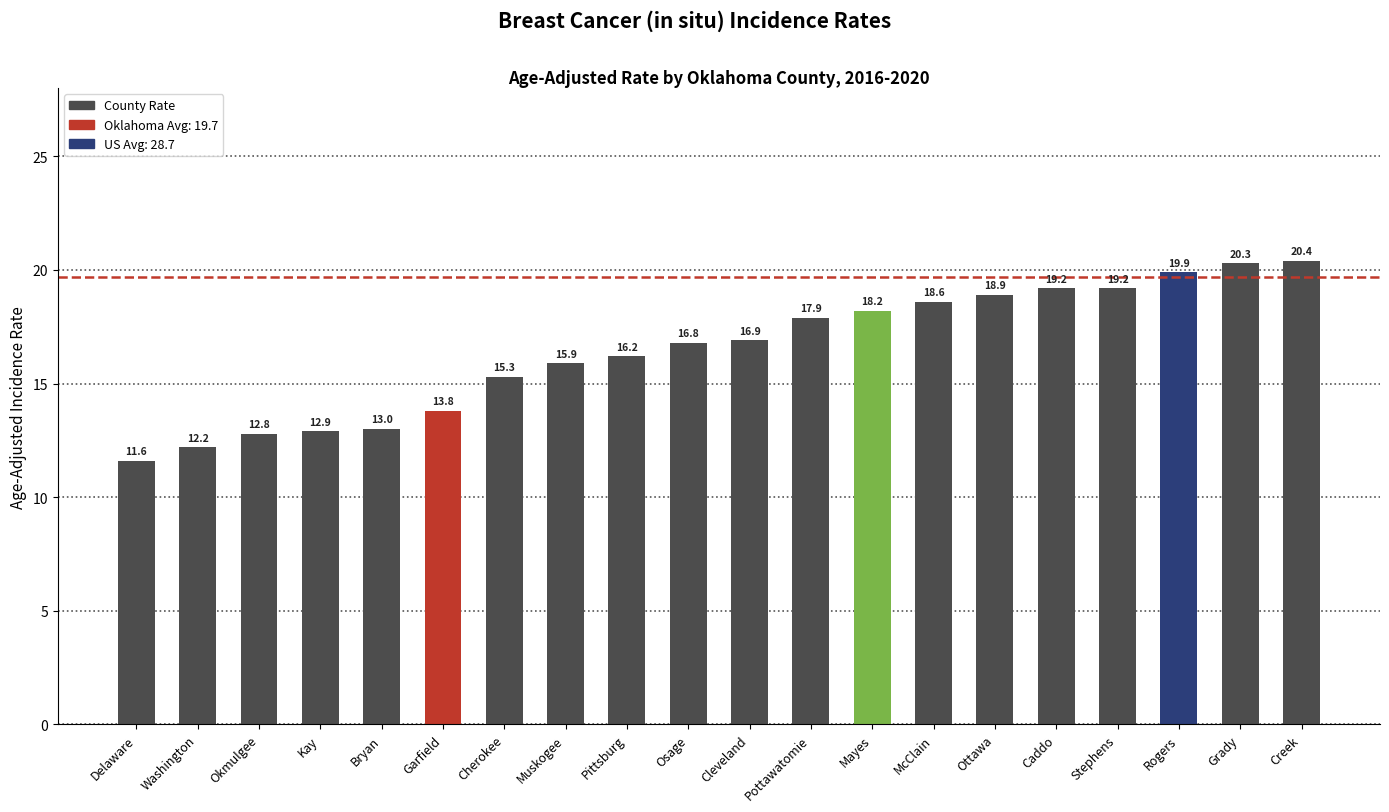

What is the change in value from Okmulgee to Mayes?

+5.4